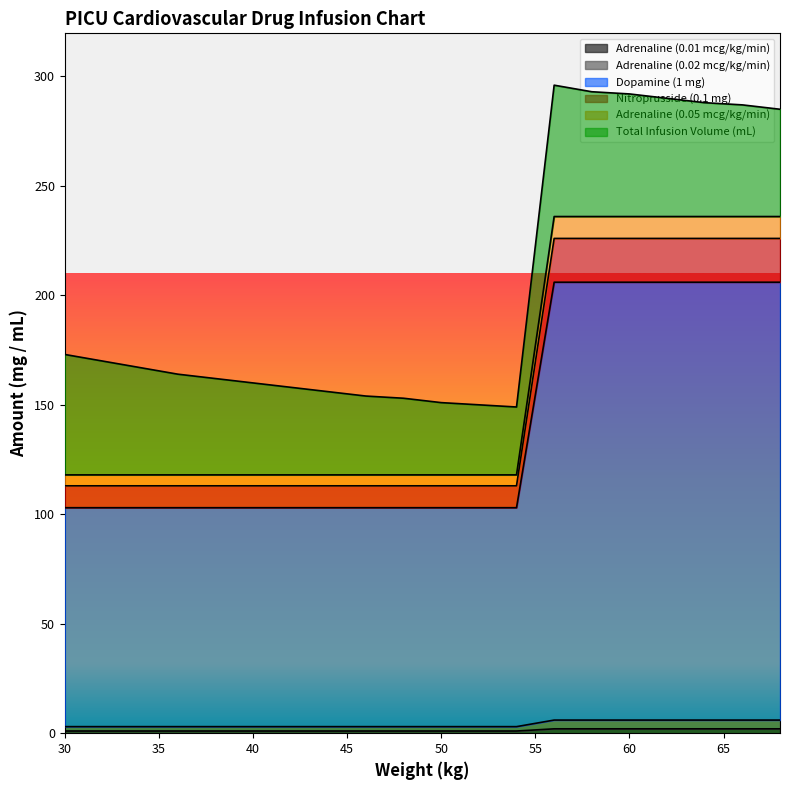

Does the chart display data point markers on the line(s)?

No